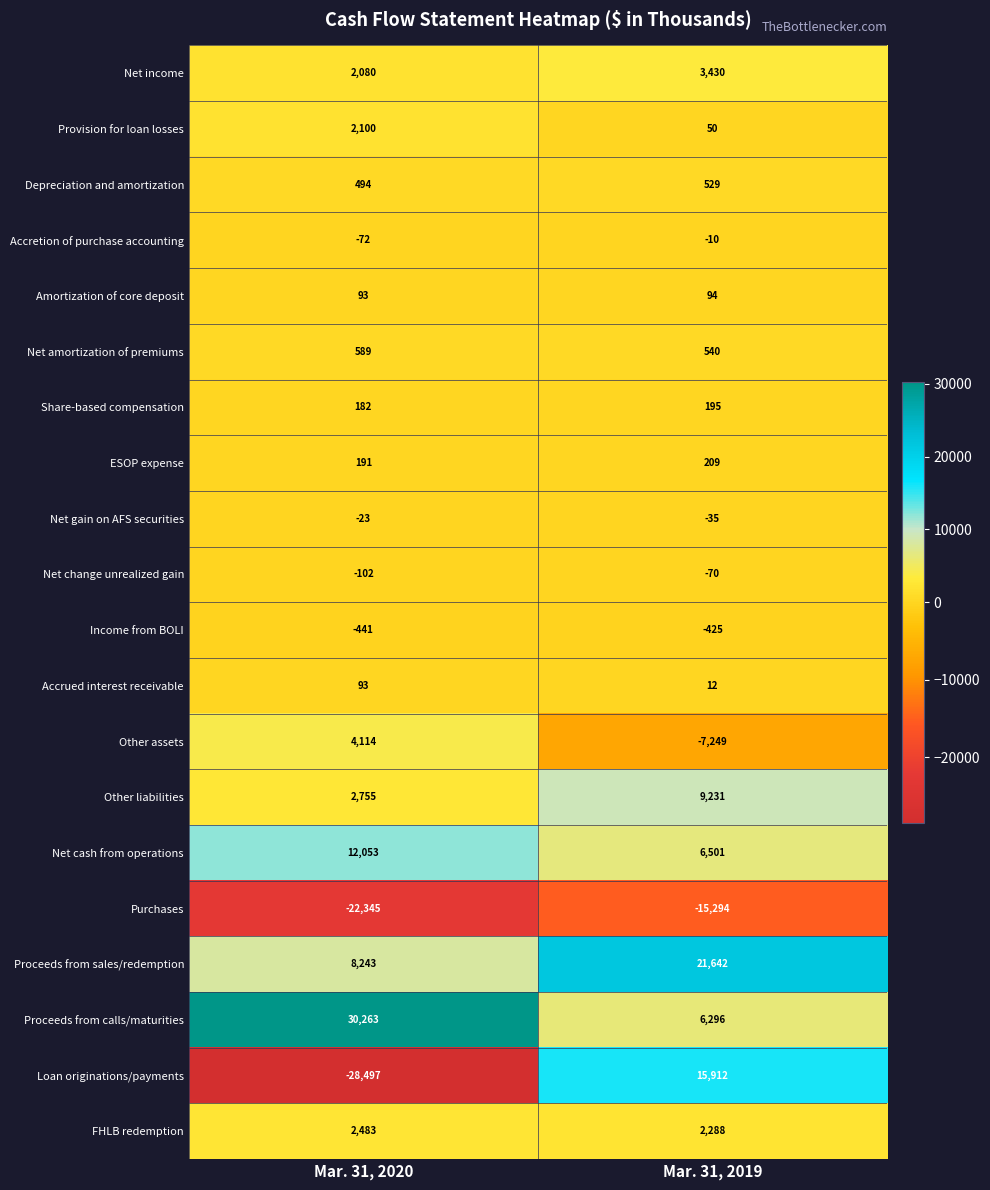

What is the difference between the maximum and minimum values in the Net income series?

1350